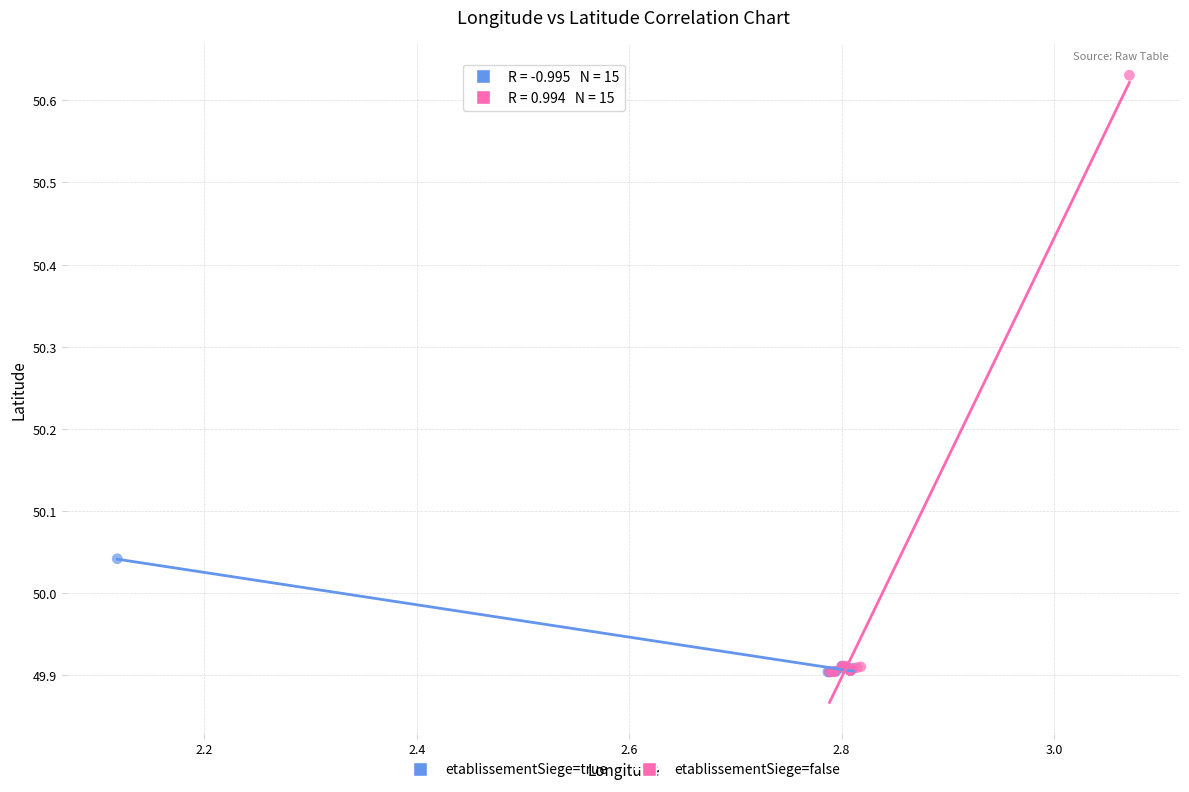

Which series reaches the maximum Y coordinate?

etablissementSiege=false